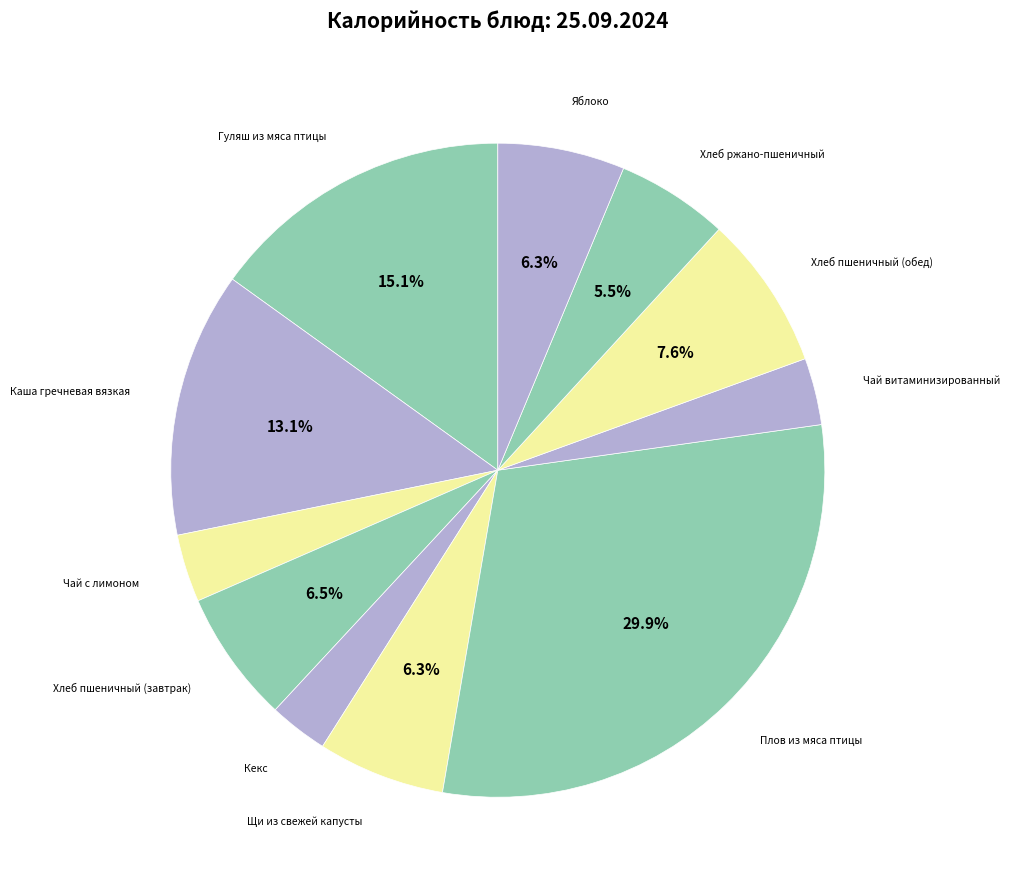

To the nearest percent, what is the average slice percentage?

9%